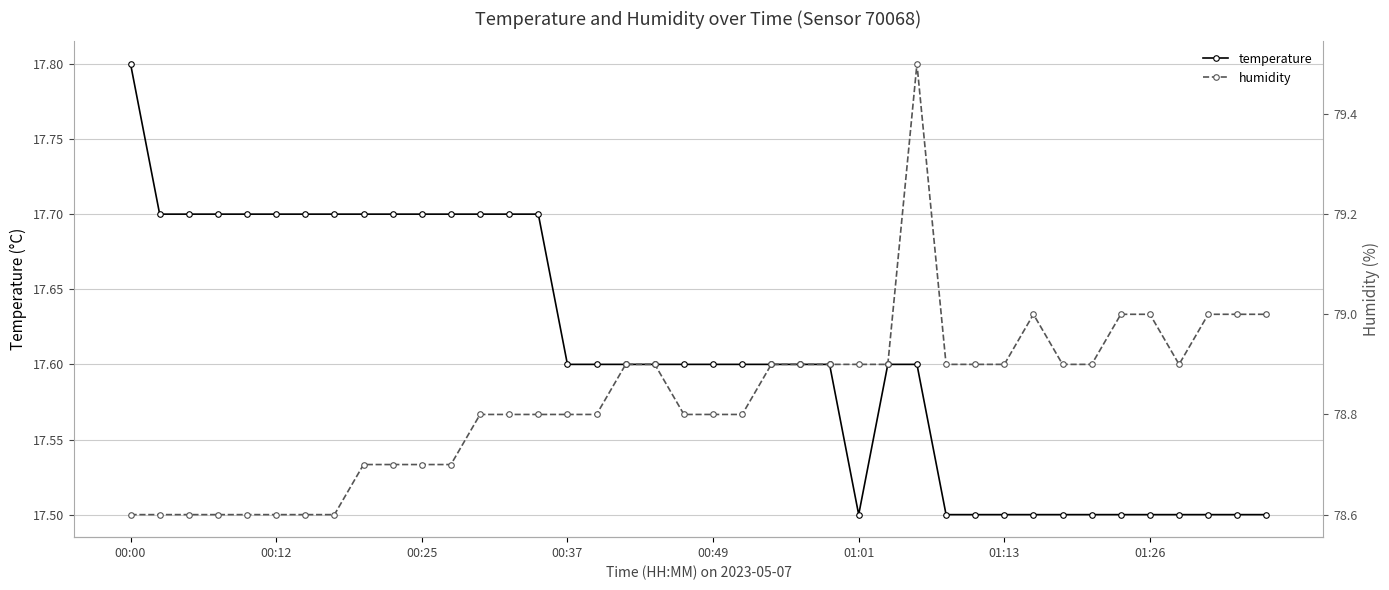

At 23, list the series in order from largest to smallest.

humidity, temperature